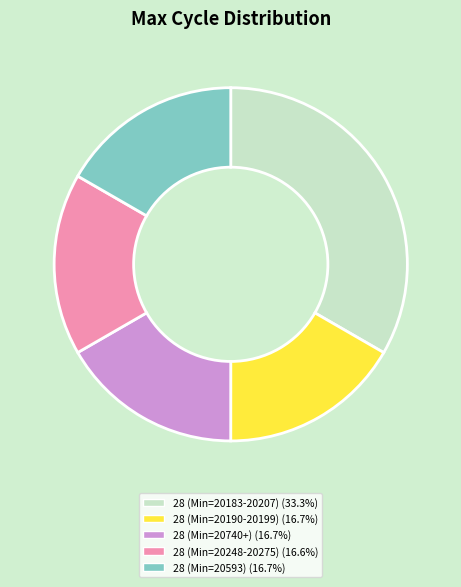

Does any single category account for the majority?

No